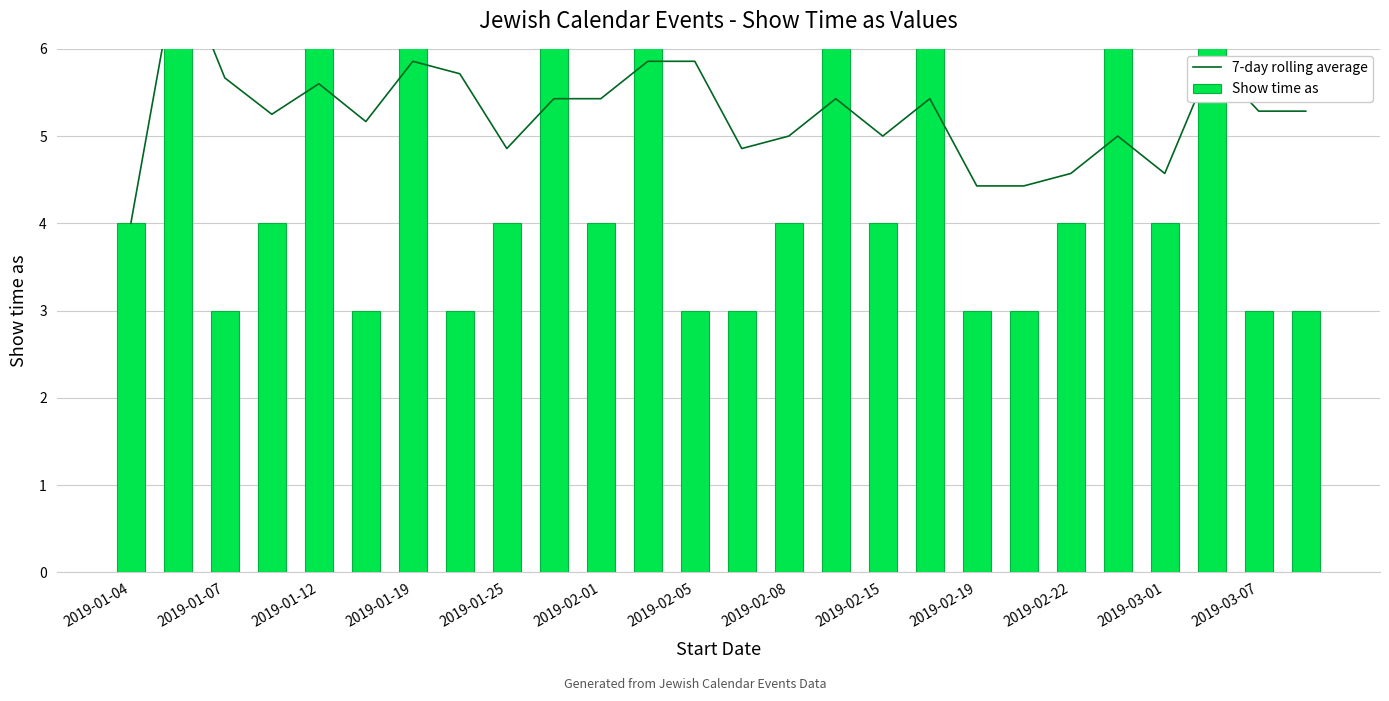

Rank the series at 2019-02-22 from lowest to highest value.

Show time as, 7-day rolling average